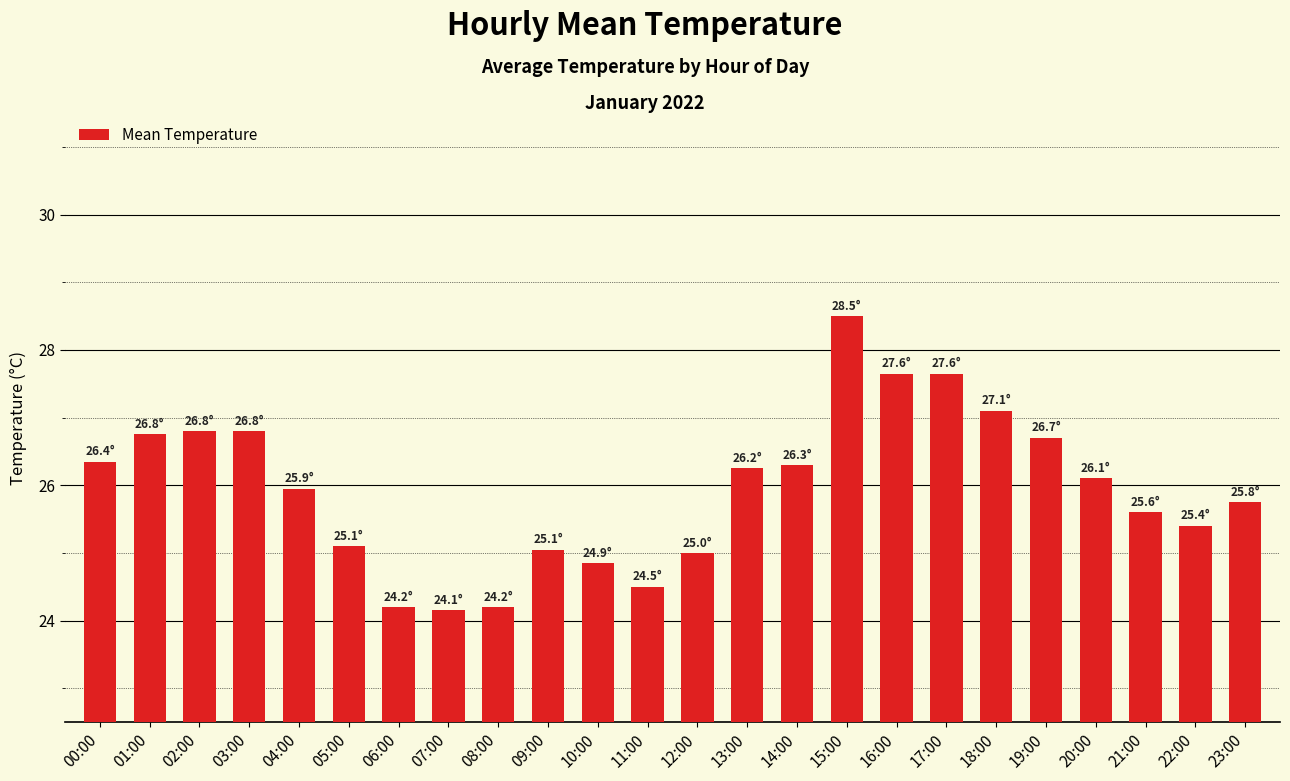

The chart shows a value of 26.7 at 19:00. True or false?

True